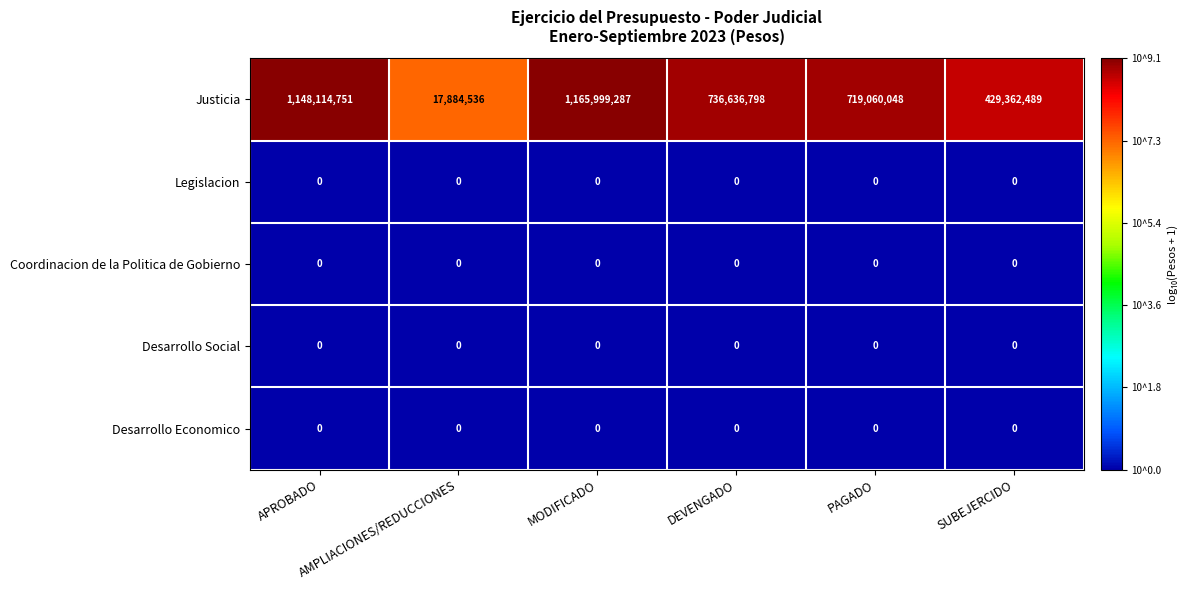

What is the average value of the Justicia series?

702842985